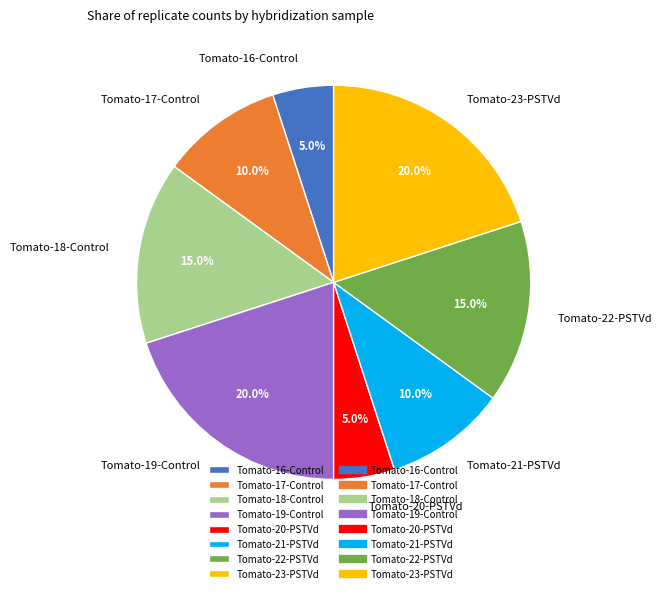

What percentage do Tomato-23-PSTVd and Tomato-20-PSTVd together represent?

25.0%